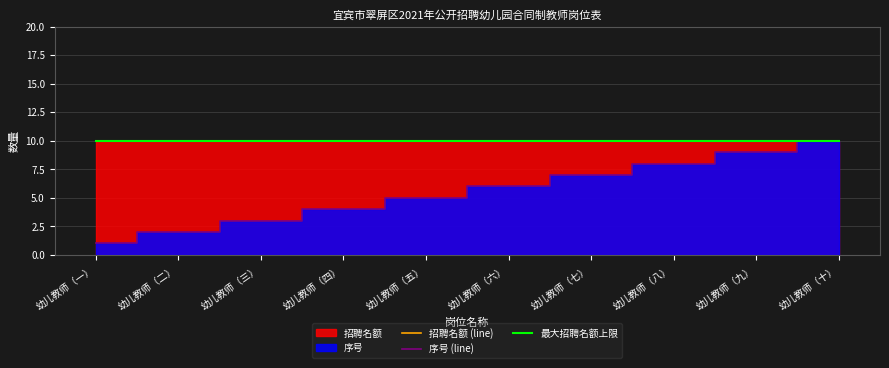

What is the total value across all series at 幼儿教师（五）?

25